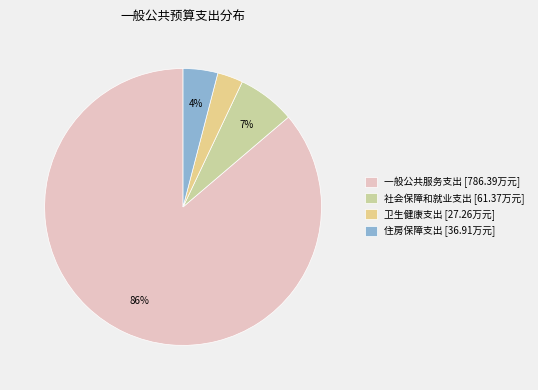

How many segments does this pie chart have?

4